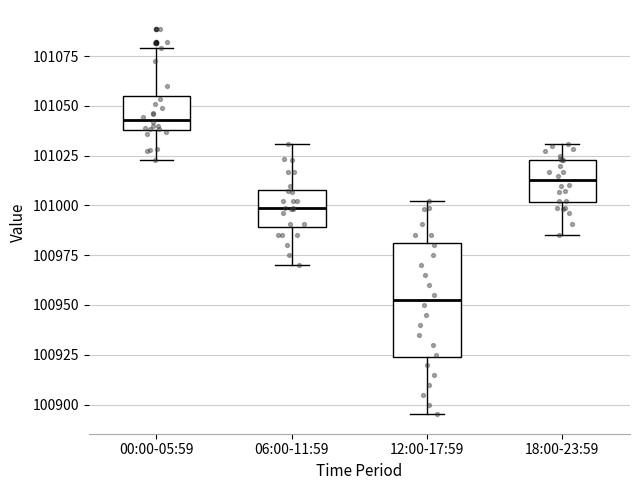

Which box's median line is the lowest?

12:00-17:59